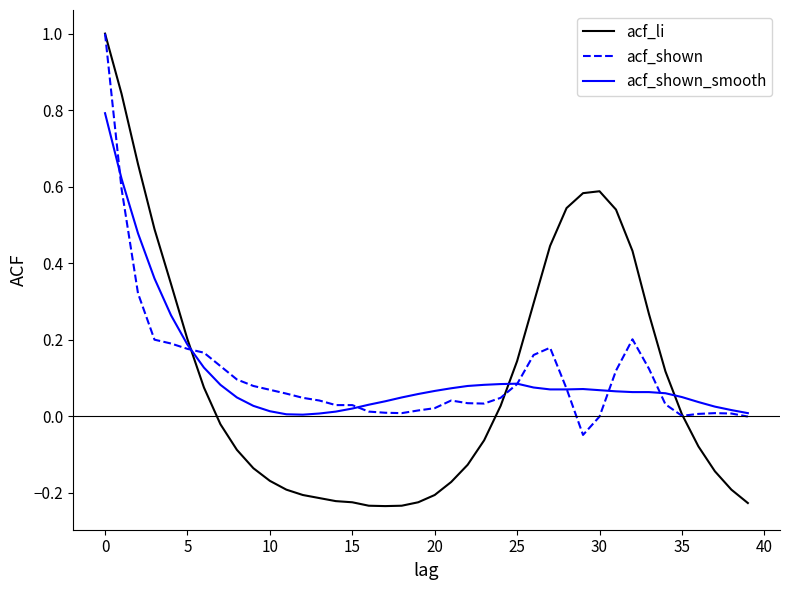

Which series ends up on top after the final intersection of acf_shown and acf_li?

acf_shown